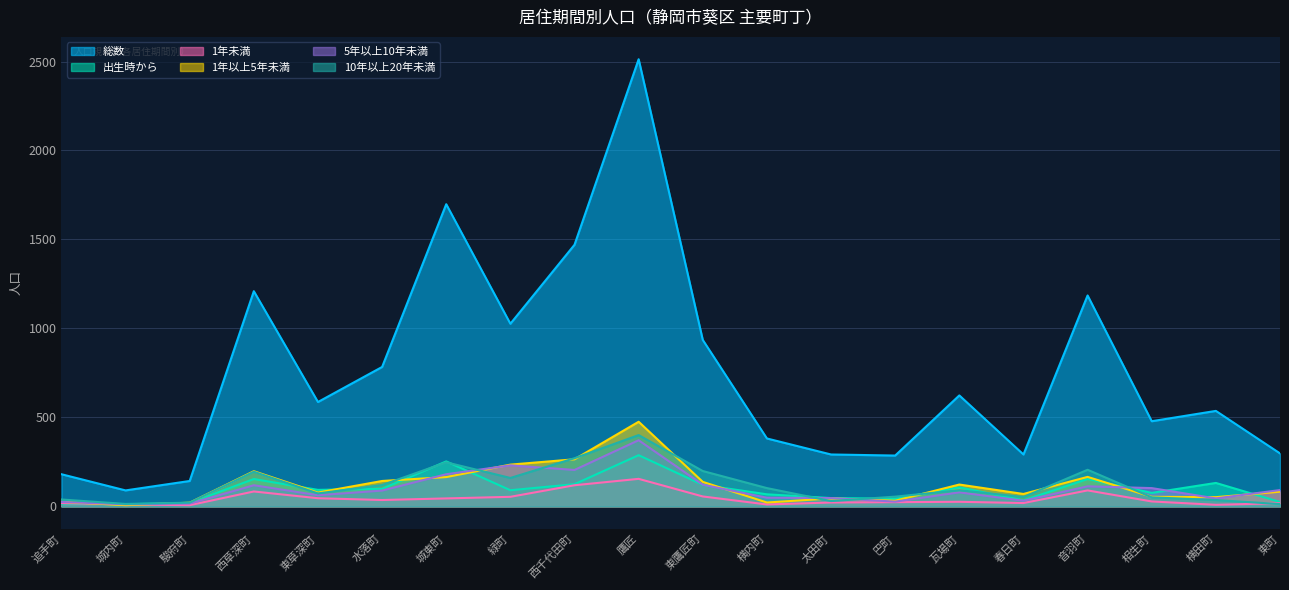

At 水落町, list the series in order from smallest to largest.

1年未満, 5年以上10年未満, 出生時から, 10年以上20年未満, 1年以上5年未満, 総数